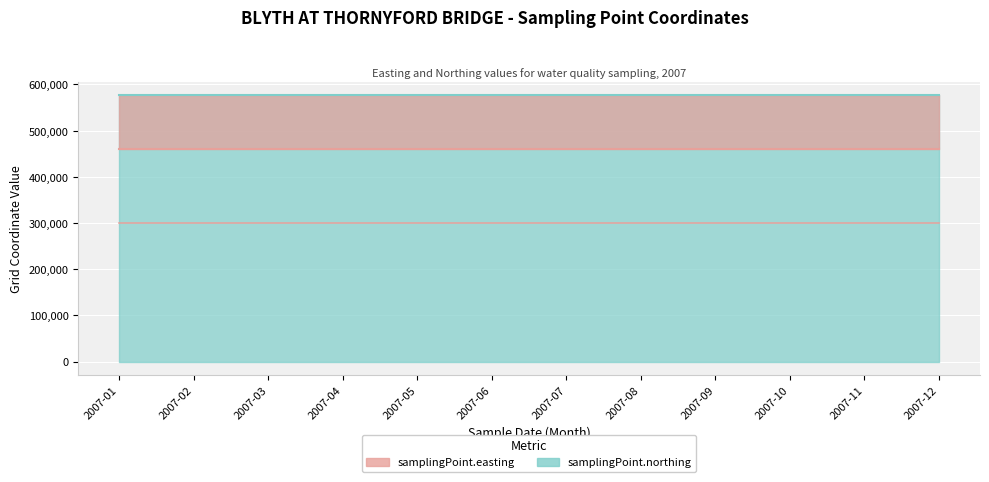

What is the difference between the highest and lowest values at 2007-11?

161690